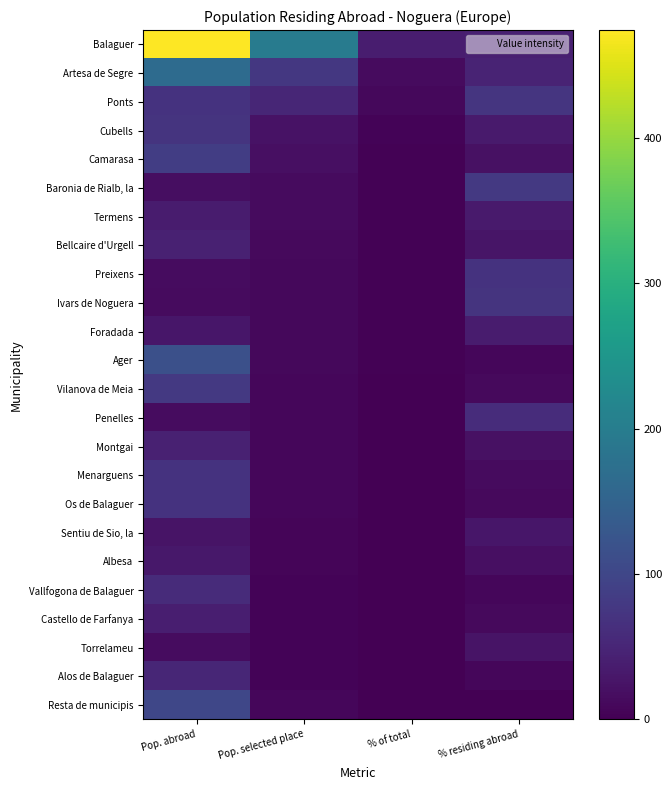

At which category is the sum across all series the highest?

Pop. abroad